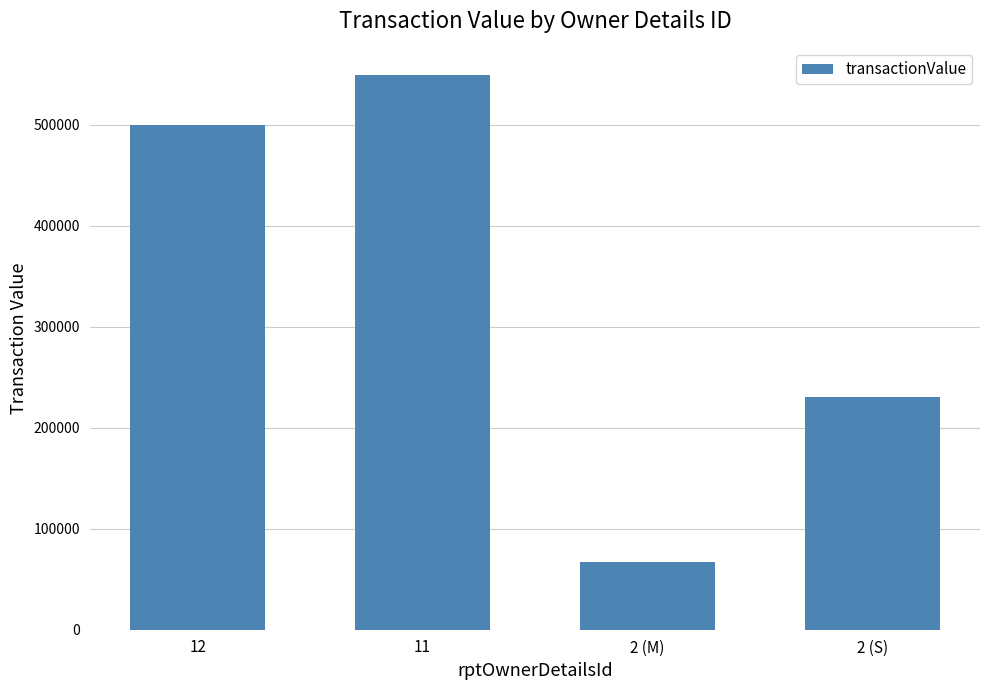

What is the change in value from 12 to 2 (M)?

-433232